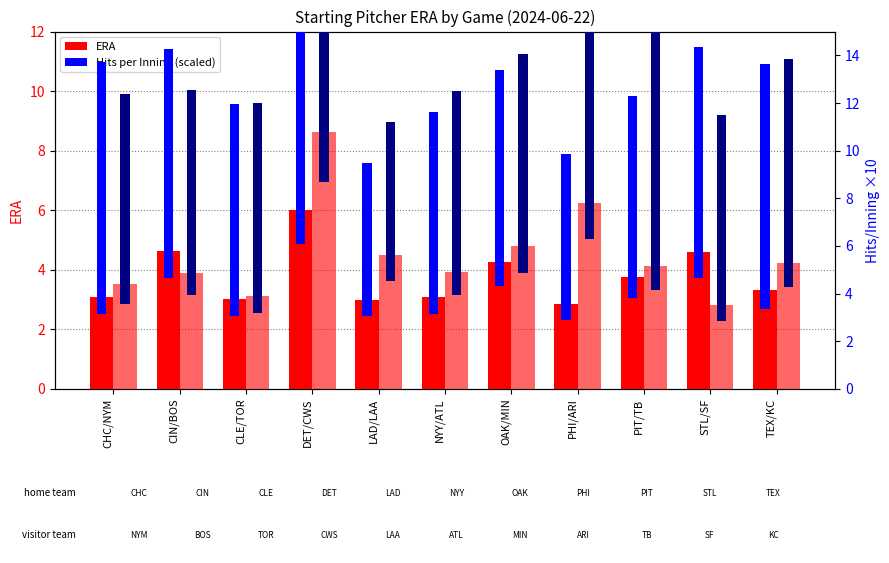

Is it true that Visitor Hits/Inn (scaled) equals 15.3 at DET/CWS?

False